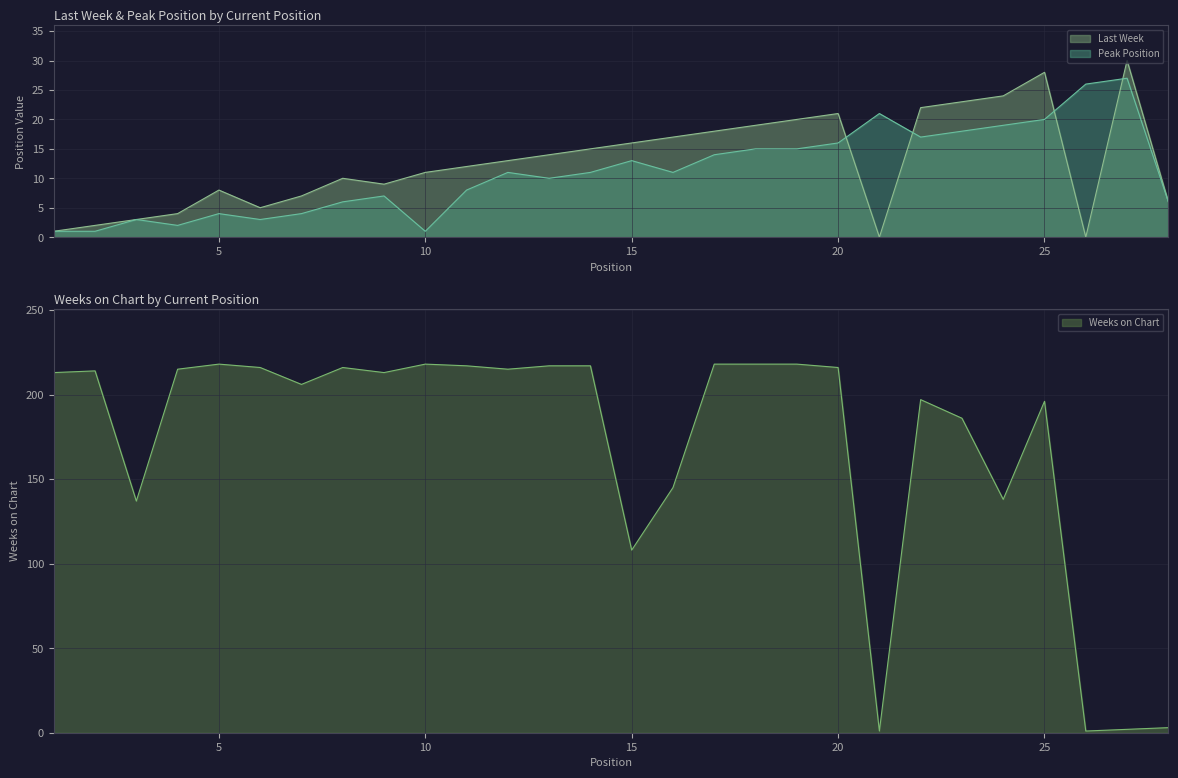

At which category is the sum across all series the highest?

19